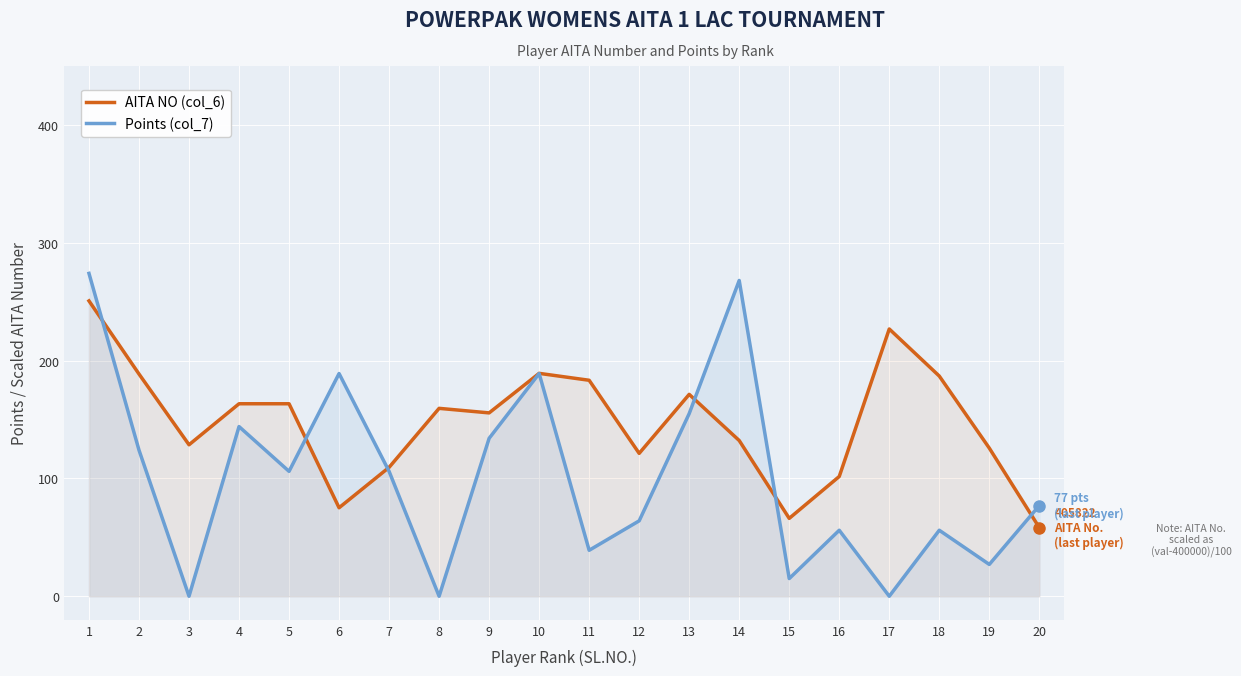

List the series in order of their overall mean, highest first.

AITA NO (col_6), Points (col_7)